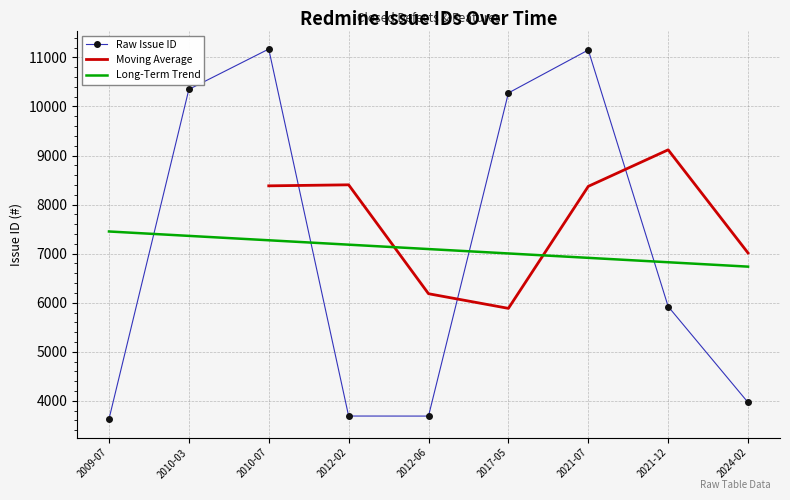

What is the minimum value shown in the chart?

3628